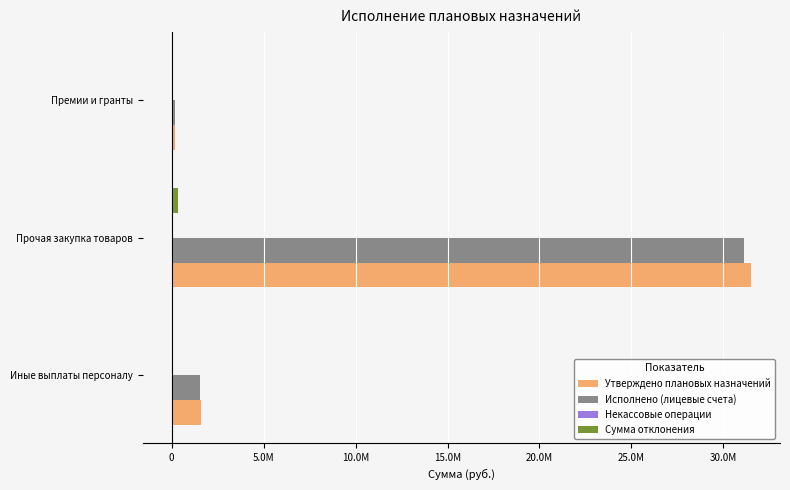

How many bars are there in total?

12